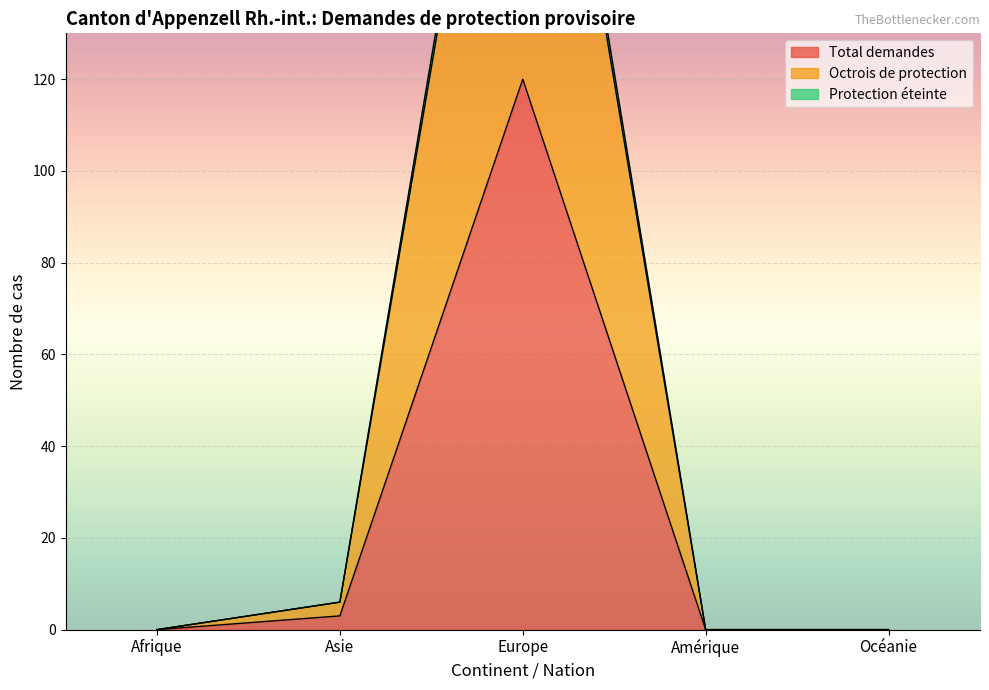

The Total demandes series shows 0 at Afrique. True or false?

True